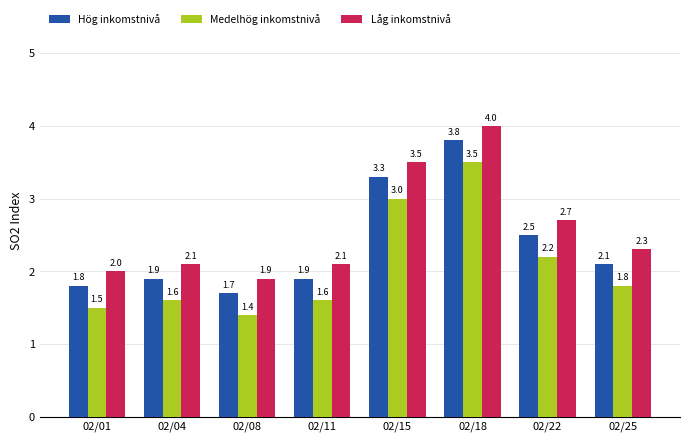

How many bars are there in each group?

3